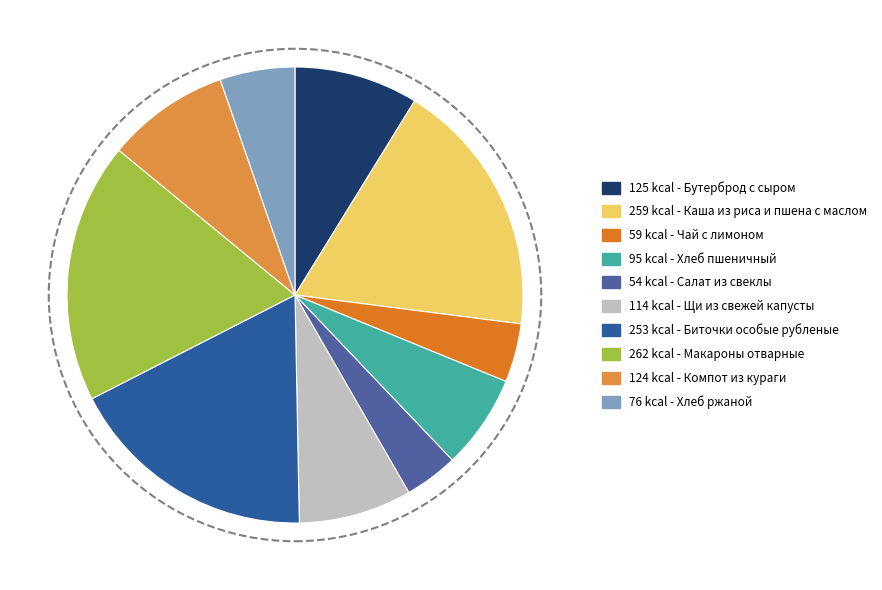

Count the number of slices in the pie.

10